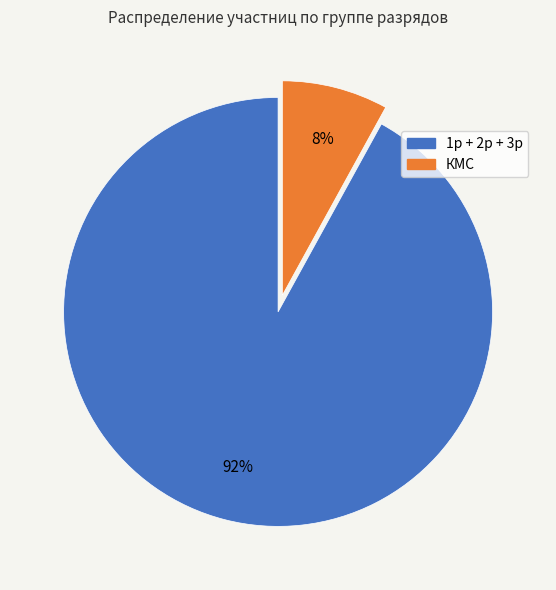

To the nearest percent, what is the average slice percentage?

50%